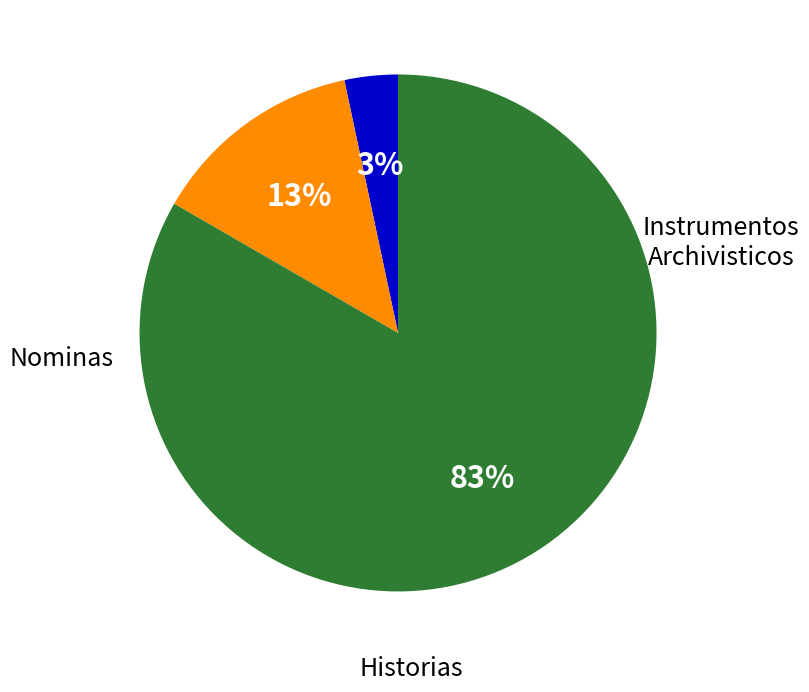

Is there any slice that represents more than half of the pie?

Yes